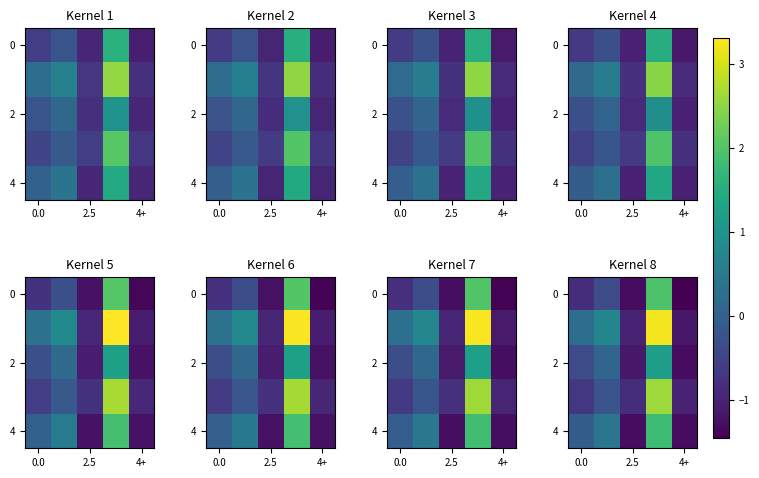

How many data points in 4 are above 0?

2